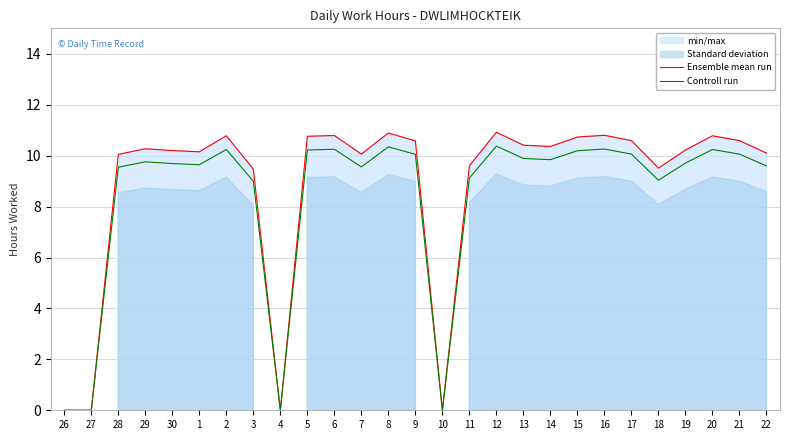

True or false: Ensemble mean run and Controll run intersect in this chart.

False